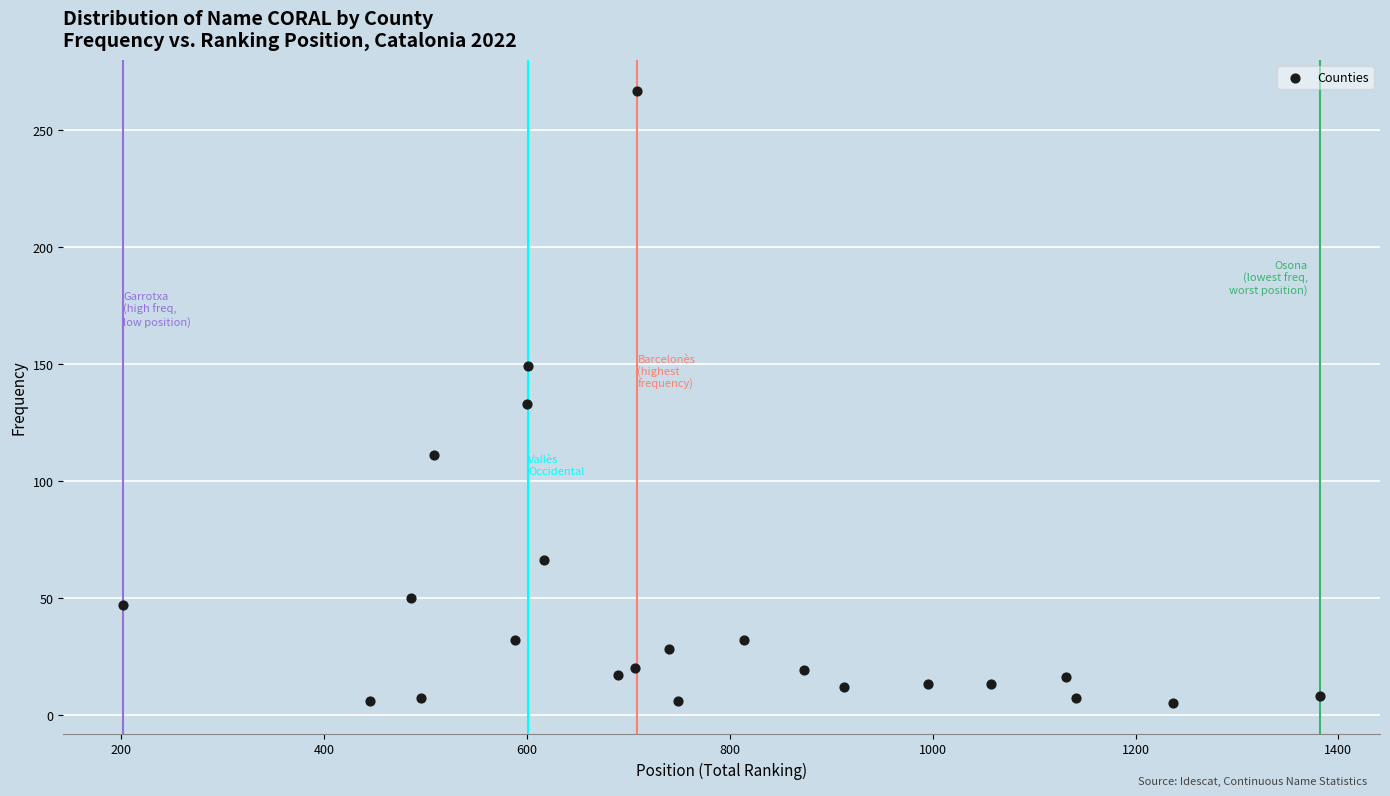

What is the range of Y values (max minus min)?

262